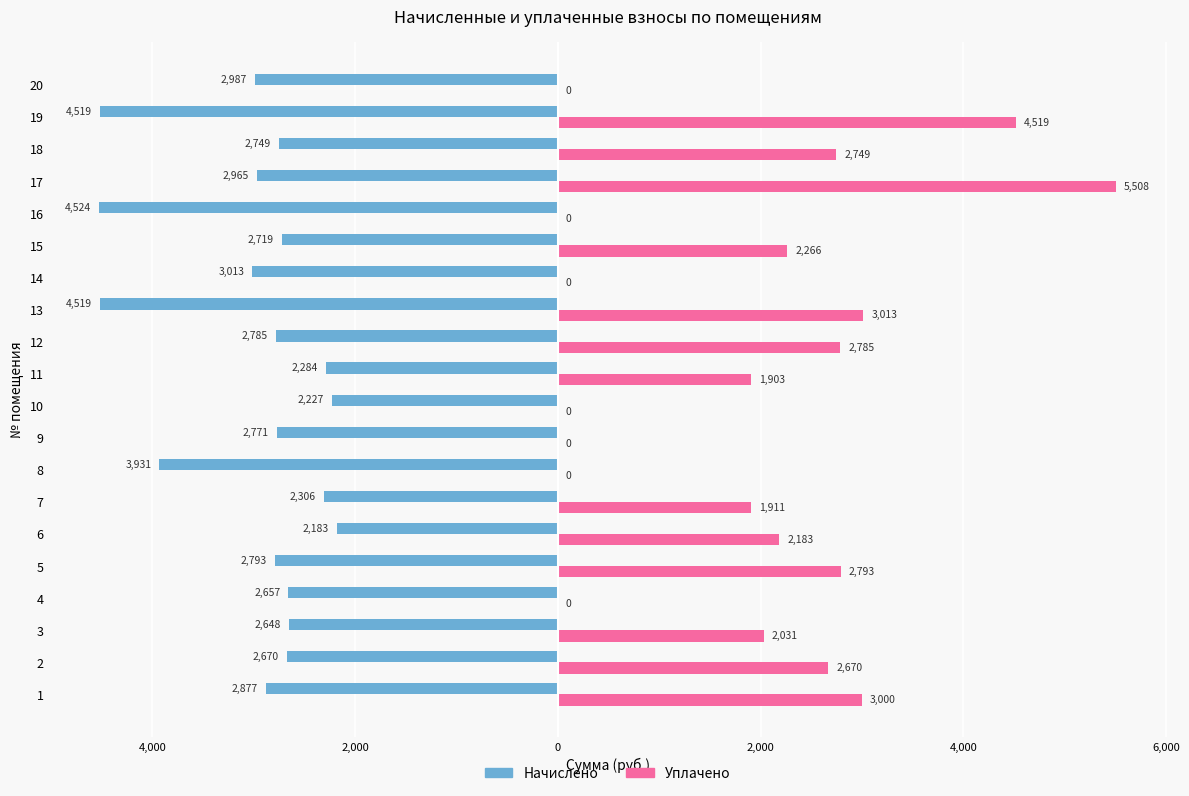

What are all the series names shown in the legend?

Начислено, Уплачено